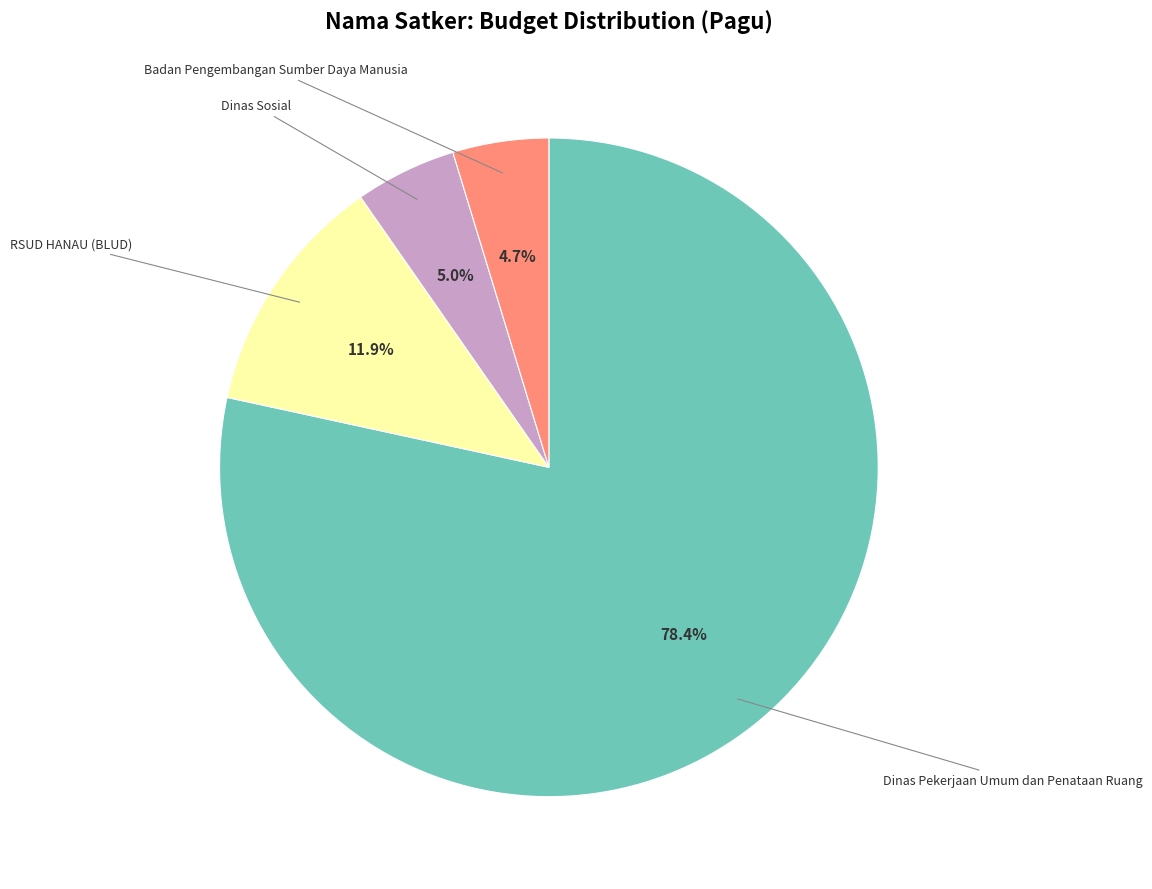

Which slice is the largest?

Dinas Pekerjaan Umum dan Penataan Ruang